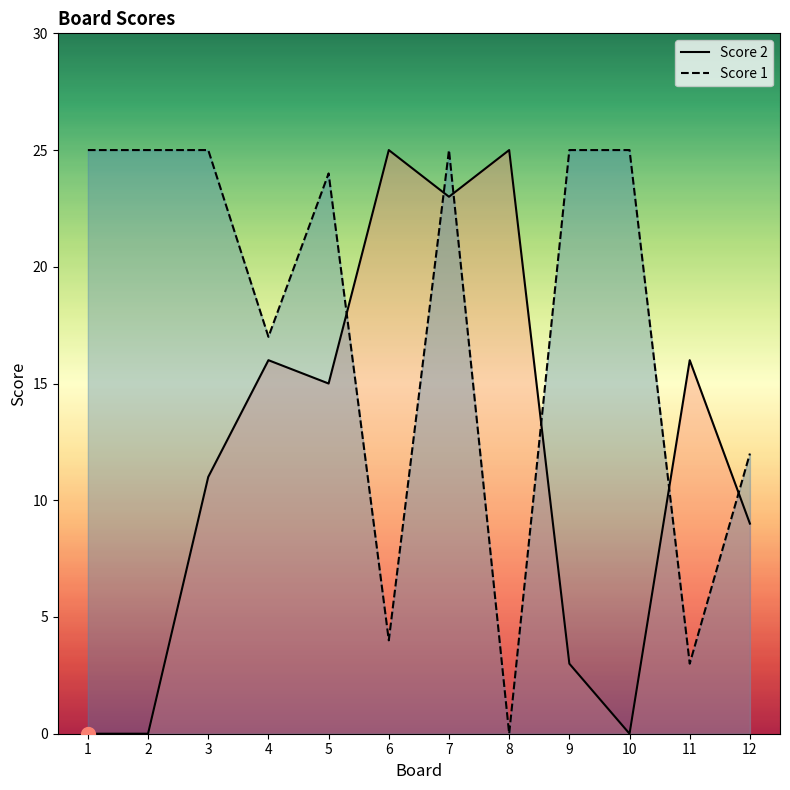

What is the average value of the Score 2 series?

12